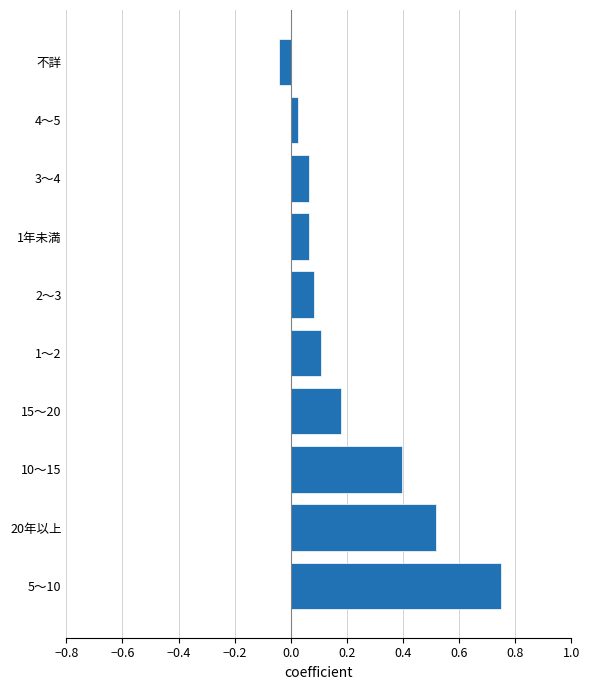

At which category does the chart reach its minimum across all series?

不詳